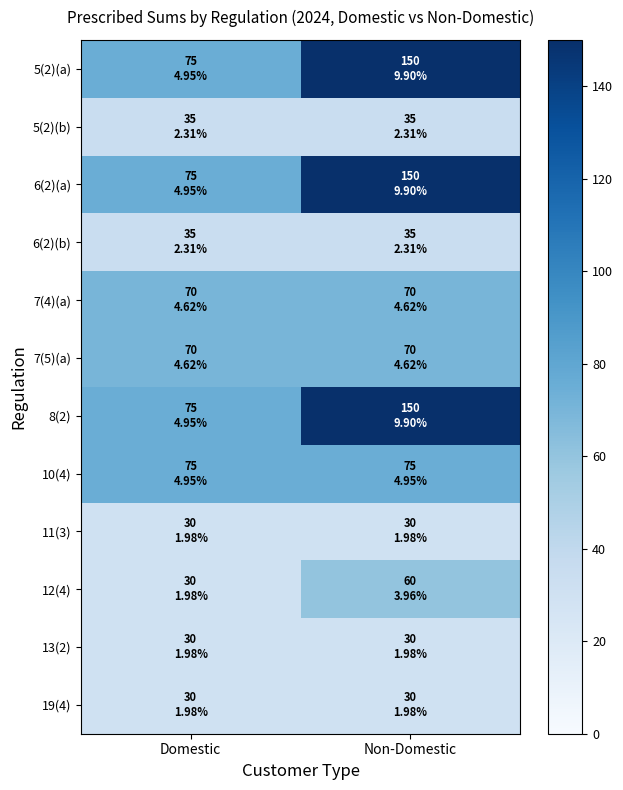

List the series in order of their peak value, lowest first.

11(3), 13(2), 19(4), 5(2)(b), 6(2)(b), 12(4), 7(4)(a), 7(5)(a), 10(4), 5(2)(a), 6(2)(a), 8(2)